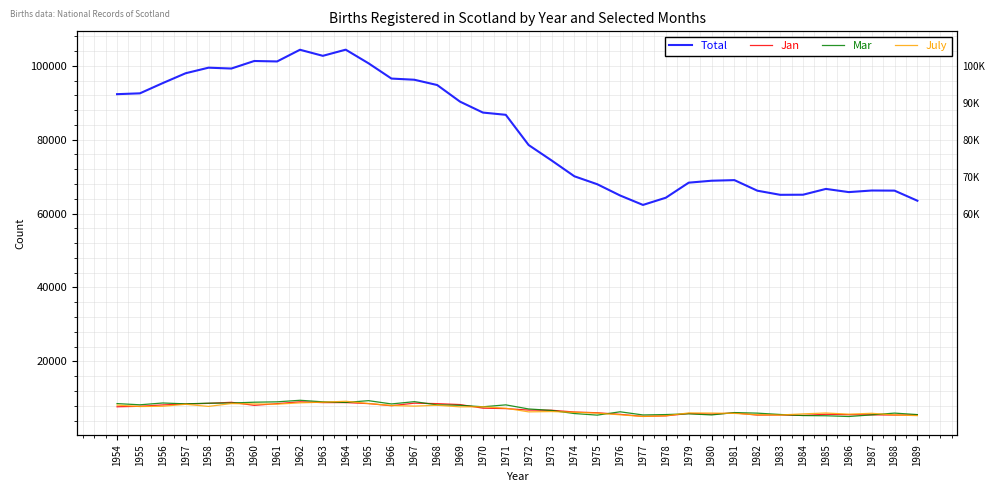

What are all the series names shown in the legend?

Total, Jan, Mar, July